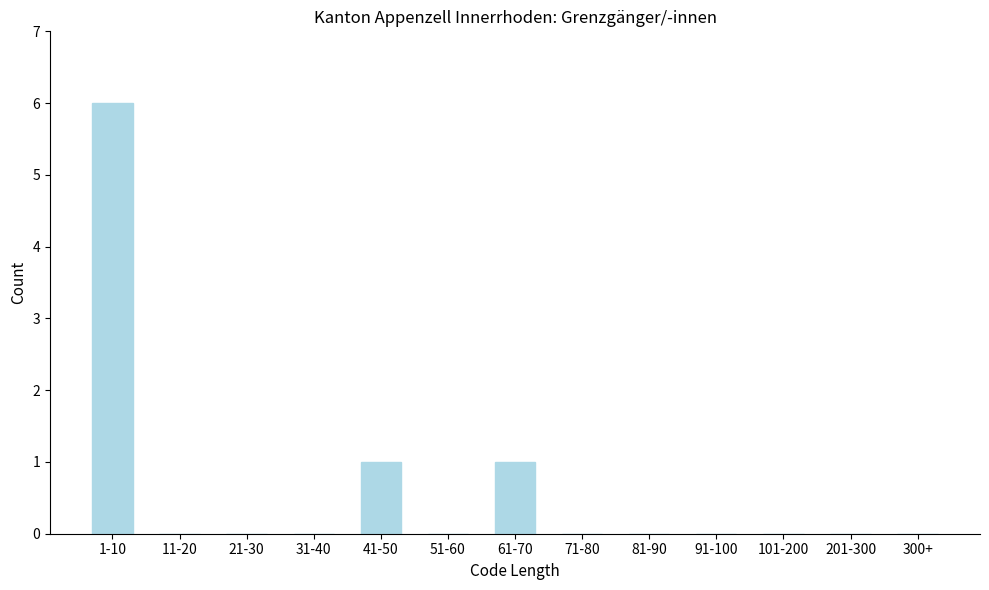

Reading right to left, extract all data points from this chart.

300+=0	201-300=0	101-200=0	91-100=0	81-90=0	71-80=0	61-70=1	51-60=0	41-50=1	31-40=0	21-30=0	11-20=0	1-10=6